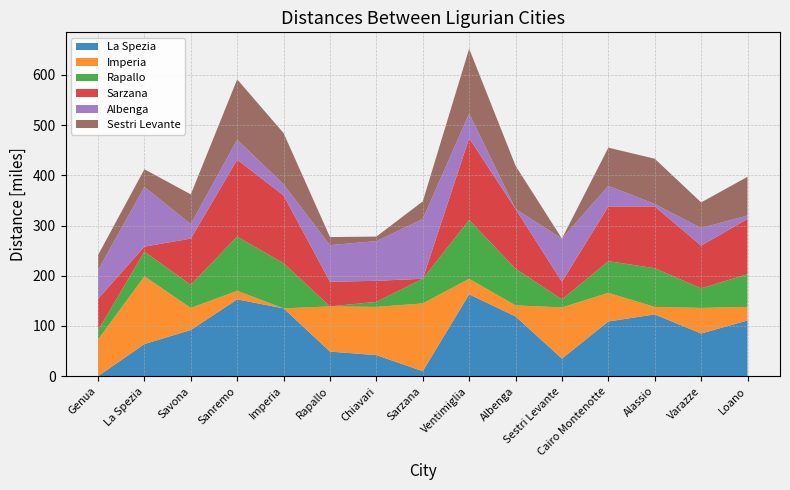

Reading right to left, extract all data points from this chart.

La Spezia: Loano=111	Varazze=85	Alassio=123	Cairo Montenotte=109	Sestri Levante=35	Albenga=119	Ventimiglia=163	Sarzana=10	Chiavari=42	Rapallo=49	Imperia=135	Sanremo=153	Savona=92	La Spezia=64	Genua=0
Imperia: Loano=27	Varazze=51	Alassio=15	Cairo Montenotte=57	Sestri Levante=102	Albenga=22	Ventimiglia=31	Sarzana=135	Chiavari=96	Rapallo=90	Imperia=0	Sanremo=17	Savona=44	La Spezia=135	Genua=73
Rapallo: Loano=65	Varazze=39	Alassio=77	Cairo Montenotte=63	Sestri Levante=16	Albenga=73	Ventimiglia=117	Sarzana=49	Chiavari=10	Rapallo=0	Imperia=90	Sanremo=108	Savona=46	La Spezia=49	Genua=18
Sarzana: Loano=110	Varazze=85	Alassio=123	Cairo Montenotte=109	Sestri Levante=35	Albenga=119	Ventimiglia=163	Sarzana=0	Chiavari=42	Rapallo=49	Imperia=135	Sanremo=153	Savona=92	La Spezia=10	Genua=63
Albenga: Loano=7	Varazze=35	Alassio=5	Cairo Montenotte=41	Sestri Levante=86	Albenga=0	Ventimiglia=49	Sarzana=119	Chiavari=79	Rapallo=73	Imperia=22	Sanremo=40	Savona=29	La Spezia=119	Genua=57
Sestri Levante: Loano=77	Varazze=51	Alassio=90	Cairo Montenotte=76	Sestri Levante=0	Albenga=86	Ventimiglia=129	Sarzana=35	Chiavari=9	Rapallo=16	Imperia=102	Sanremo=120	Savona=59	La Spezia=35	Genua=30